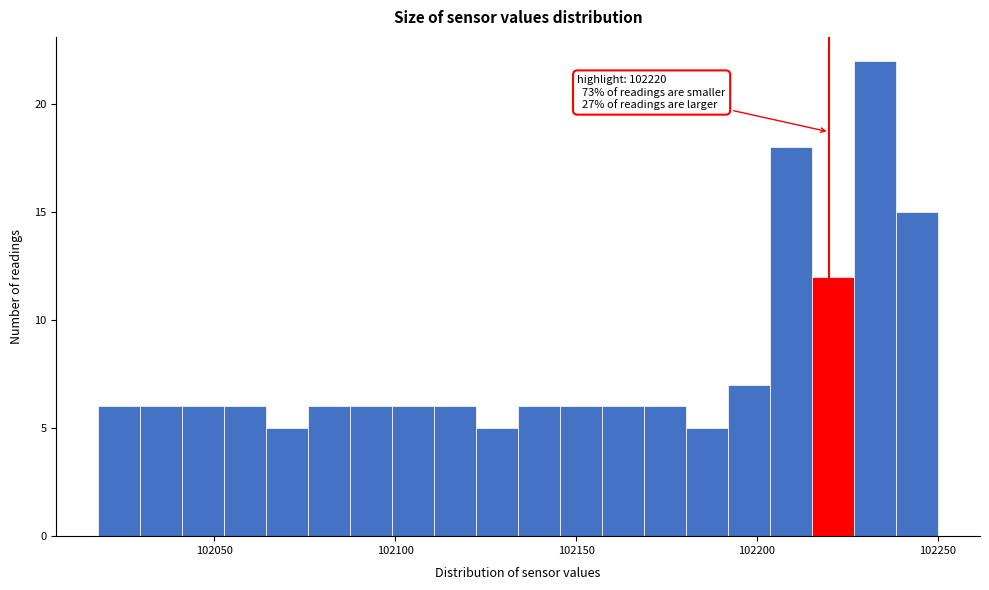

Read against the x-axis, roughly where is the centre of the tallest bar?

102235